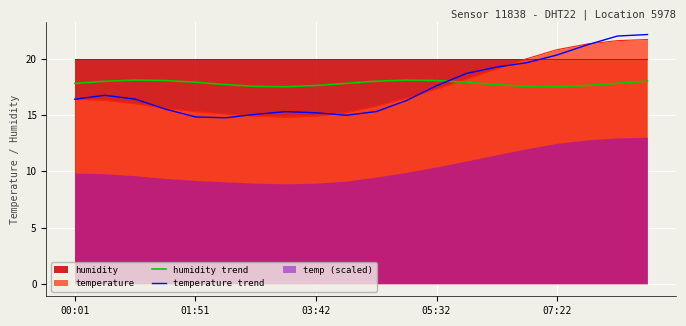

At which category does temperature trend reach its first local valley?

5